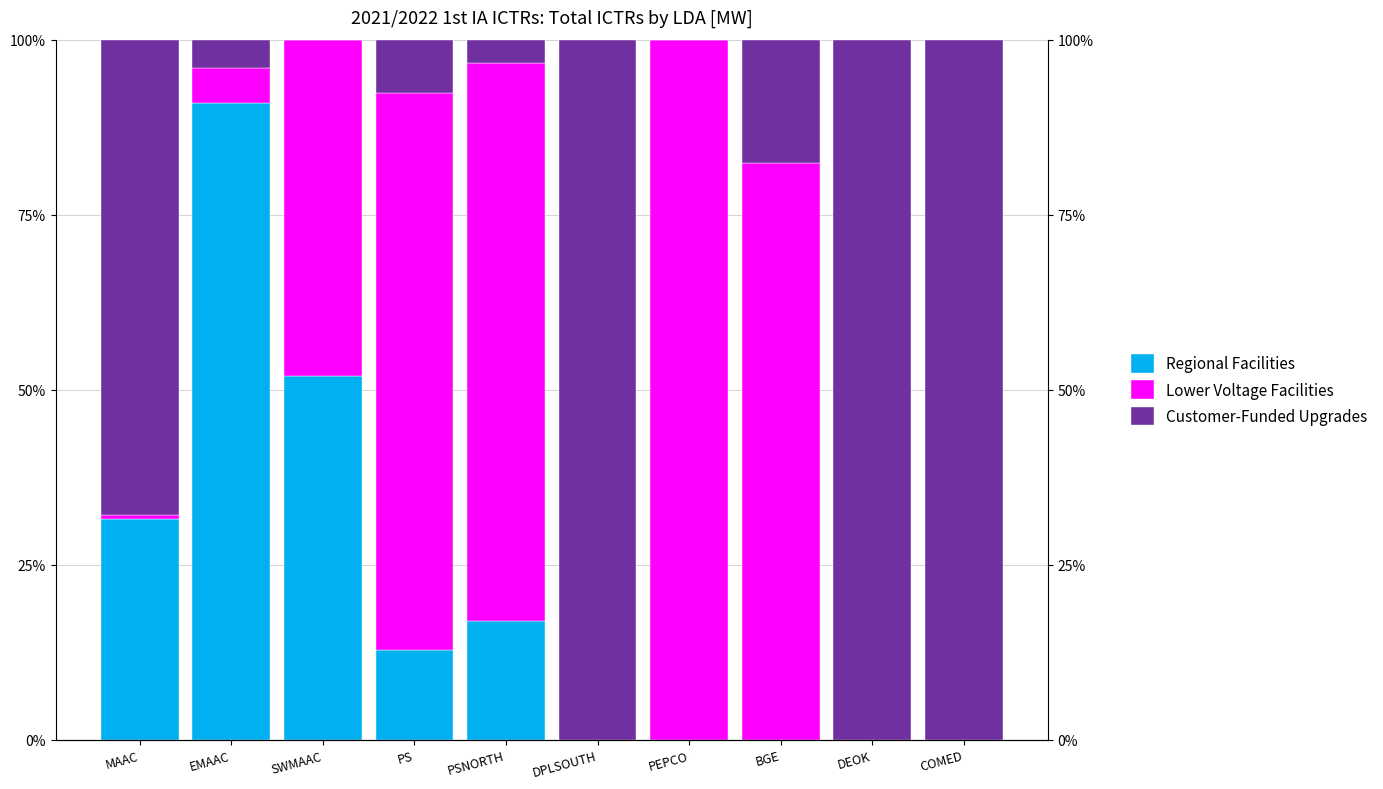

Is it true that Regional Facilities equals 129.5 at EMAAC?

False